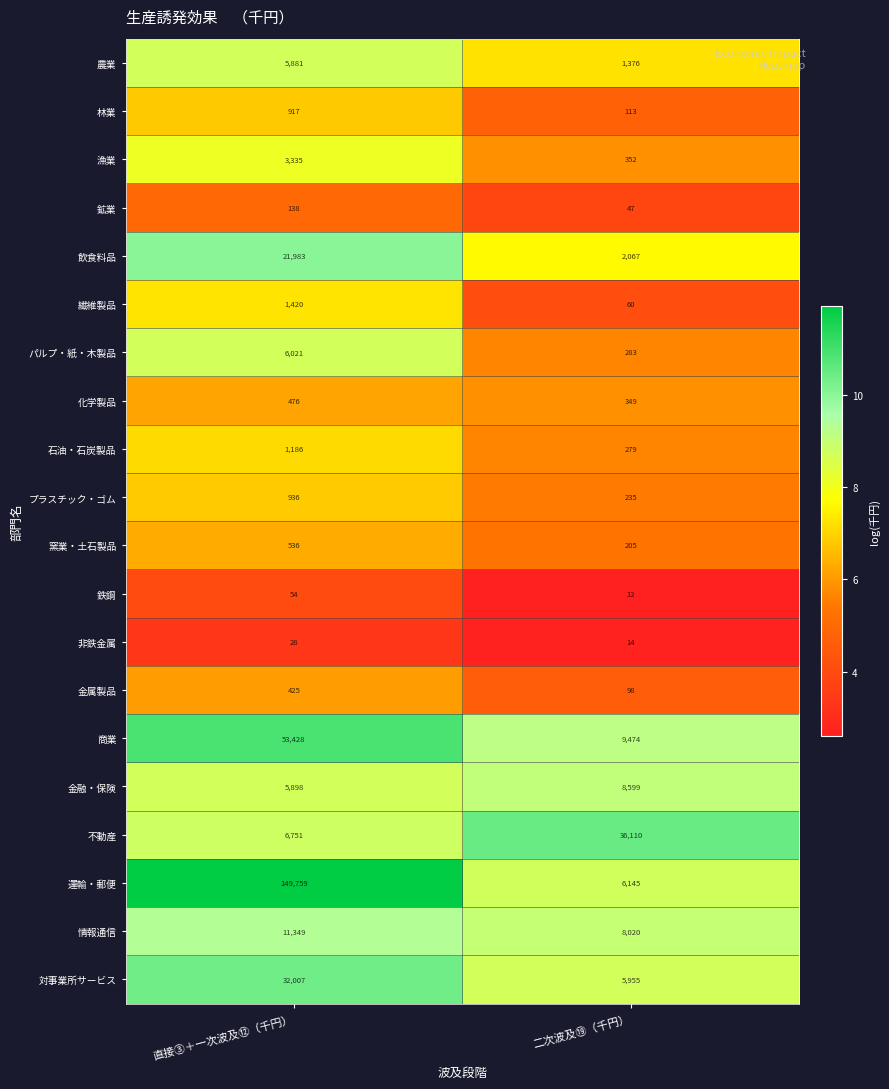

What is the difference between the maximum and minimum values in the 漁業 series?

2983